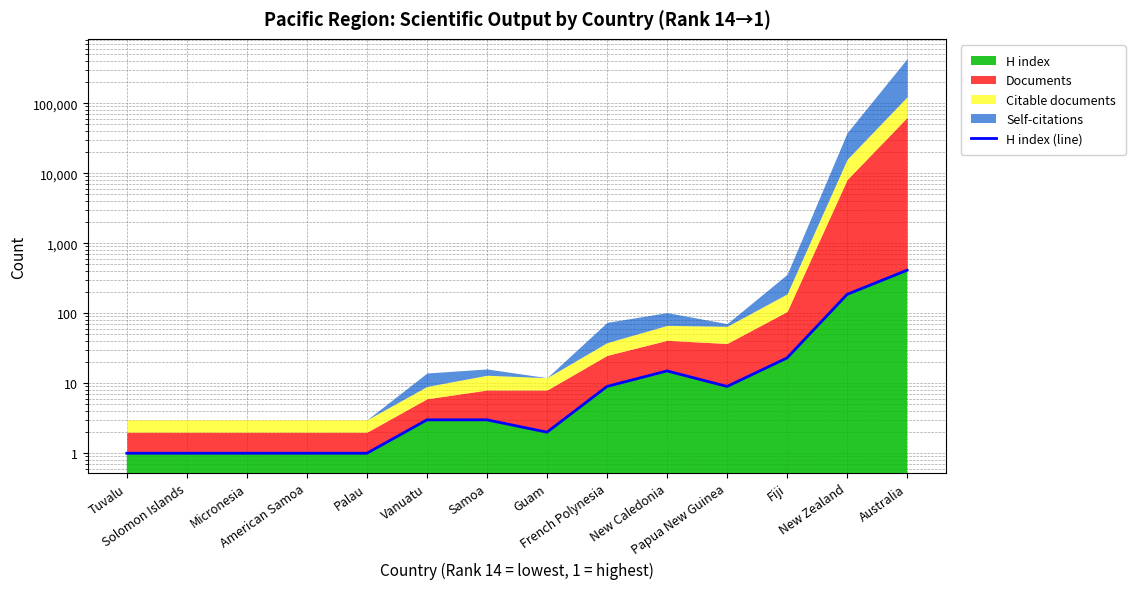

How many data points are less than 3?

6